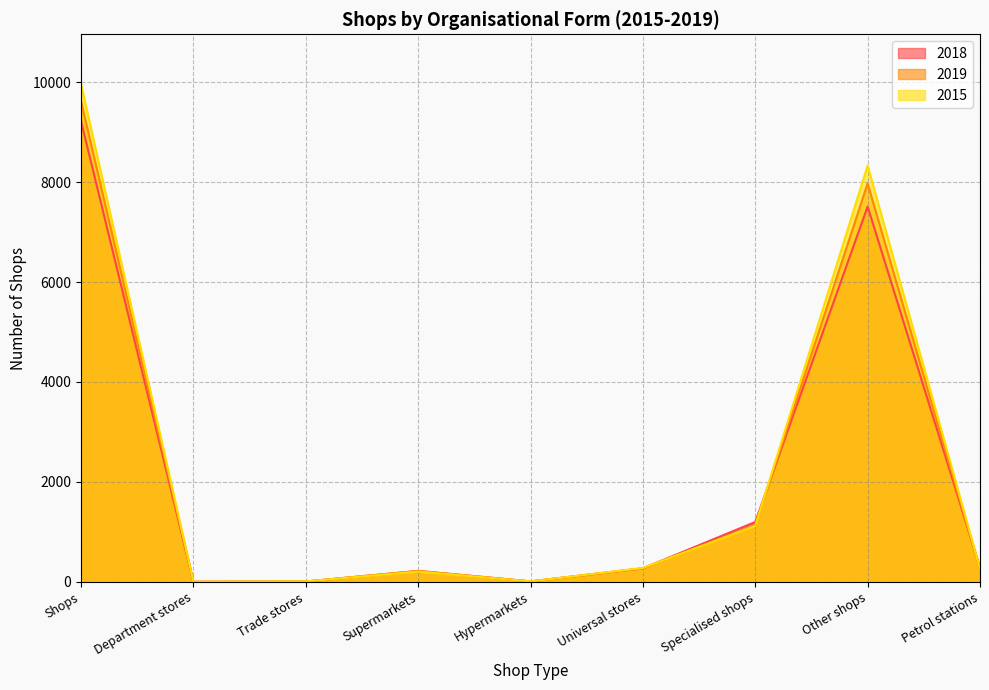

Between Universal stores and Trade stores, which is larger?

Universal stores